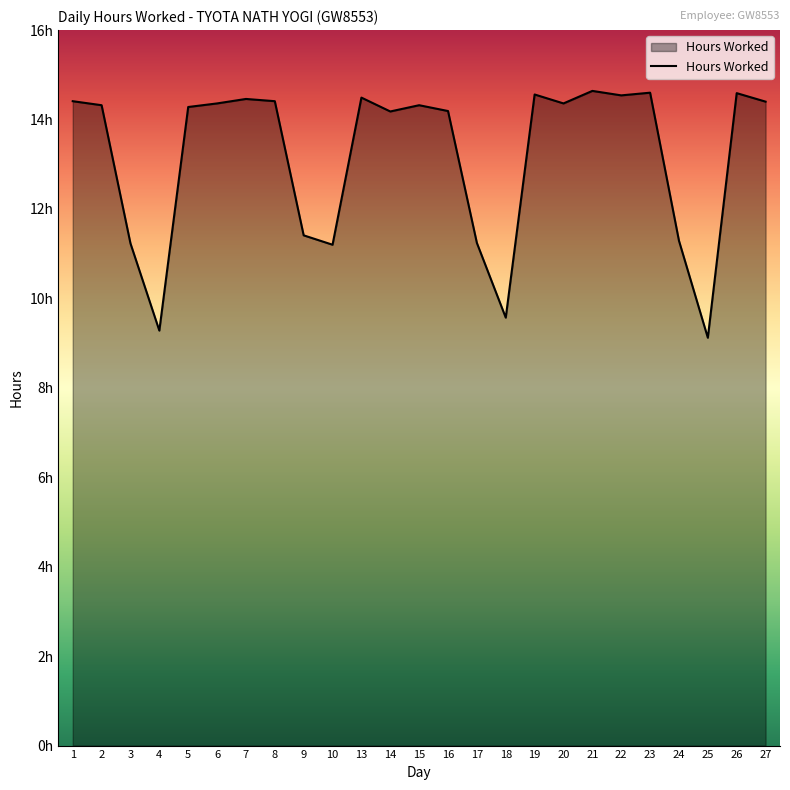

Reading left to right, transcribe all the data shown in this chart.

14.4	14.3	11.2	9.3	14.3	14.4	14.5	14.4	11.4	11.2	14.5	14.2	14.3	14.2	11.2	9.6	14.6	14.4	14.6	14.5	14.6	11.3	9.1	14.6	14.4